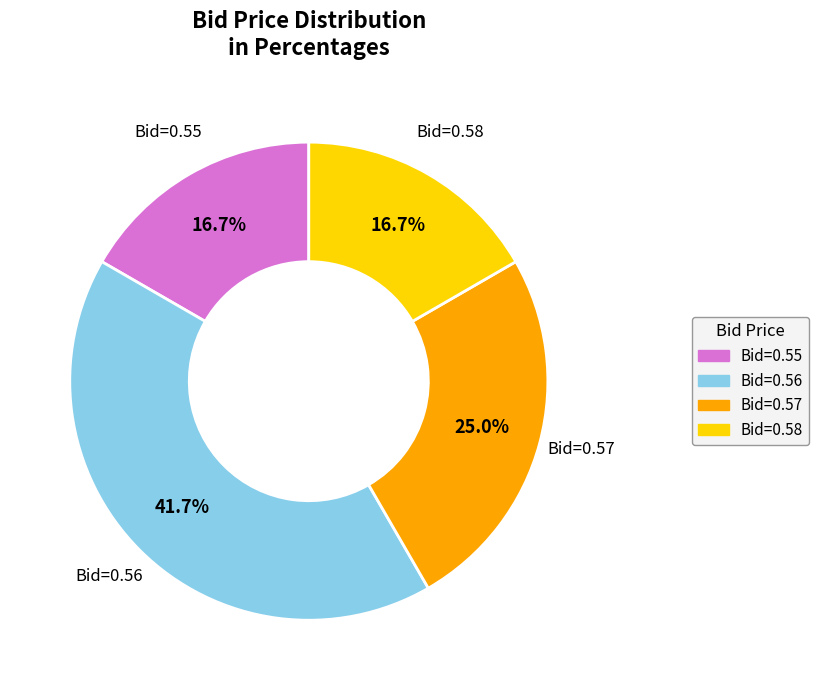

Does any single category account for the majority?

No